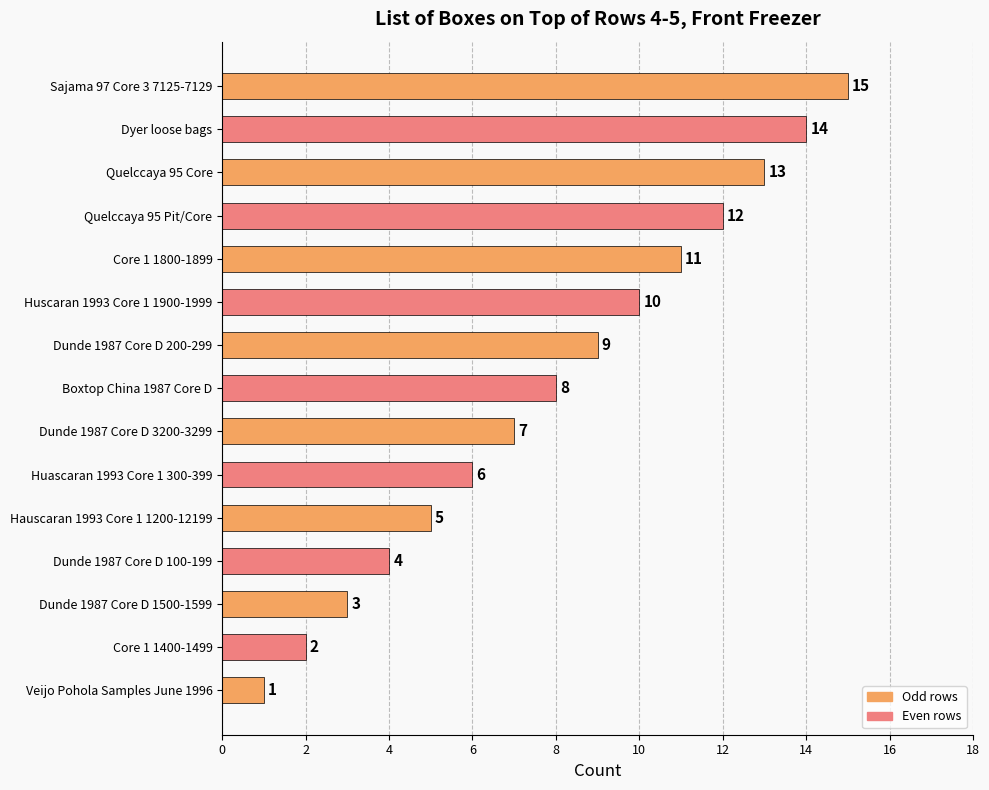

Is it true that the value at Sajama 97 Core 3 7125-7129 is 21?

False